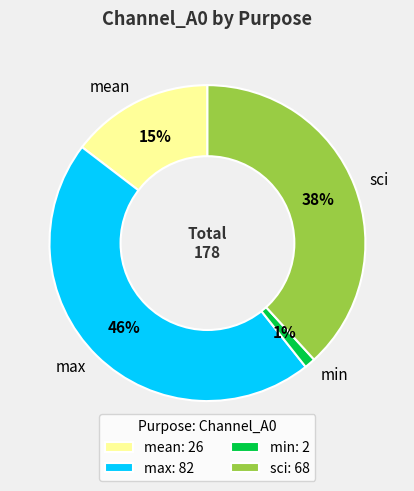

Does max represent more than half of the total?

No